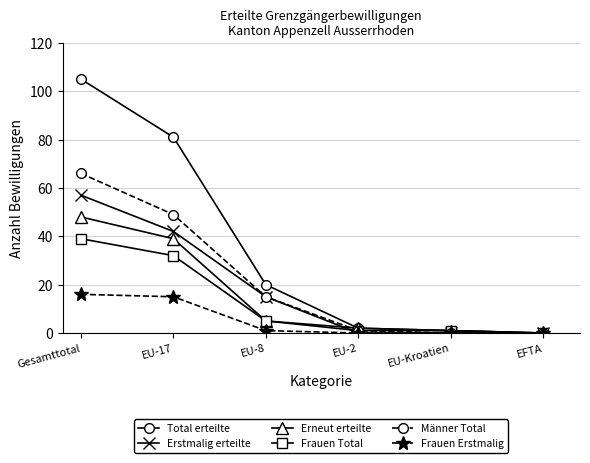

Reading left to right, extract all data points from this chart.

Total erteilte: Gesamttotal=105	EU-17=81	EU-8=20	EU-2=2	EU-Kroatien=1	EFTA=0
Erstmalig erteilte: Gesamttotal=57	EU-17=42	EU-8=15	EU-2=0	EU-Kroatien=0	EFTA=0
Erneut erteilte: Gesamttotal=48	EU-17=39	EU-8=5	EU-2=2	EU-Kroatien=1	EFTA=0
Frauen Total: Gesamttotal=39	EU-17=32	EU-8=5	EU-2=1	EU-Kroatien=1	EFTA=0
Männer Total: Gesamttotal=66	EU-17=49	EU-8=15	EU-2=1	EU-Kroatien=0	EFTA=0
Frauen Erstmalig: Gesamttotal=16	EU-17=15	EU-8=1	EU-2=0	EU-Kroatien=0	EFTA=0